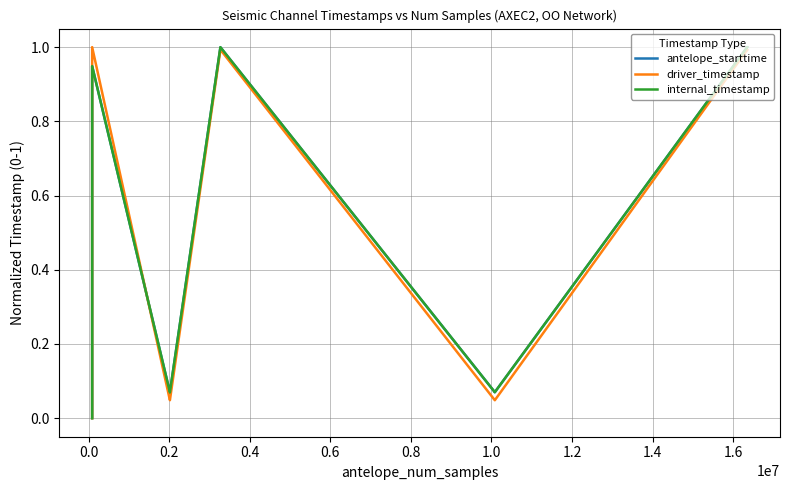

What is the difference between the maximum and minimum values in the internal_timestamp series?

1.0